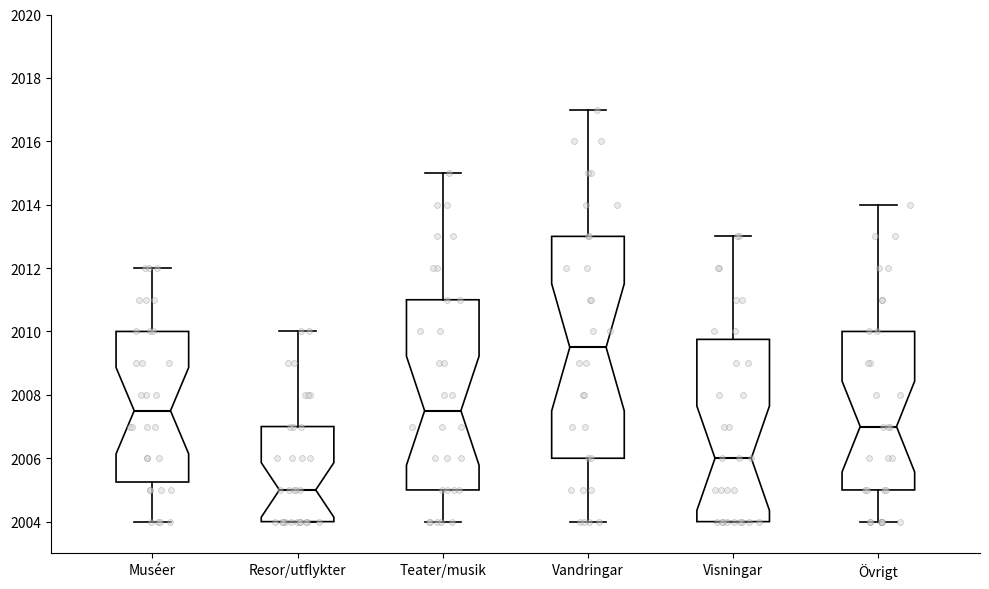

Reading left to right, transcribe this box plot: for each box, give where its median line is, the range the box spans, and where its two whiskers end, as read against the y-axis. The values are not printed on the chart, so give them approximately, as read against the axis.

Muséer: median 2007.6, box 2005.2 to 2010.0, whiskers 2004.0 to 2012.0
Resor/utflykter: median 2005.0, box 2004.0 to 2007.0, whiskers 2004.0 to 2010.0
Teater/musik: median 2007.6, box 2005.0 to 2011.0, whiskers 2004.0 to 2015.0
Vandringar: median 2009.6, box 2006.0 to 2013.0, whiskers 2004.0 to 2017.0
Visningar: median 2006.0, box 2004.0 to 2009.8, whiskers 2004.0 to 2013.0
Övrigt: median 2007.0, box 2005.0 to 2010.0, whiskers 2004.0 to 2014.0